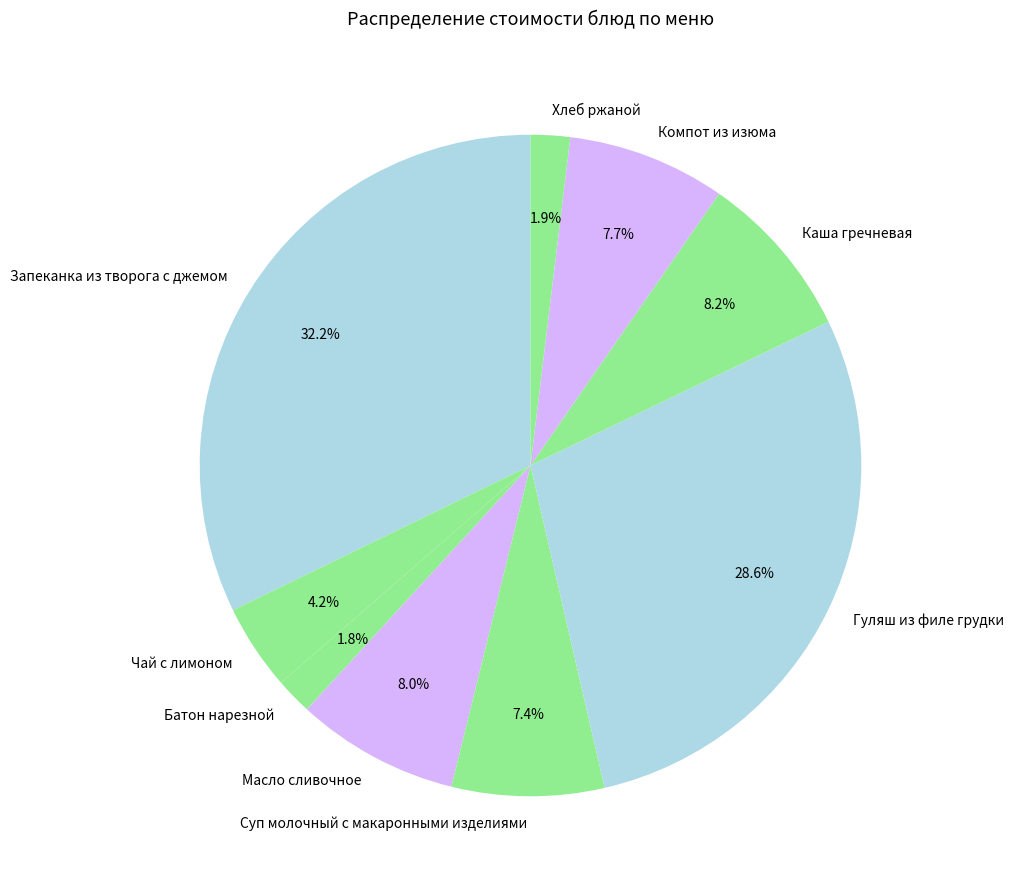

Is it true that Батон нарезной is 2% of the pie?

True